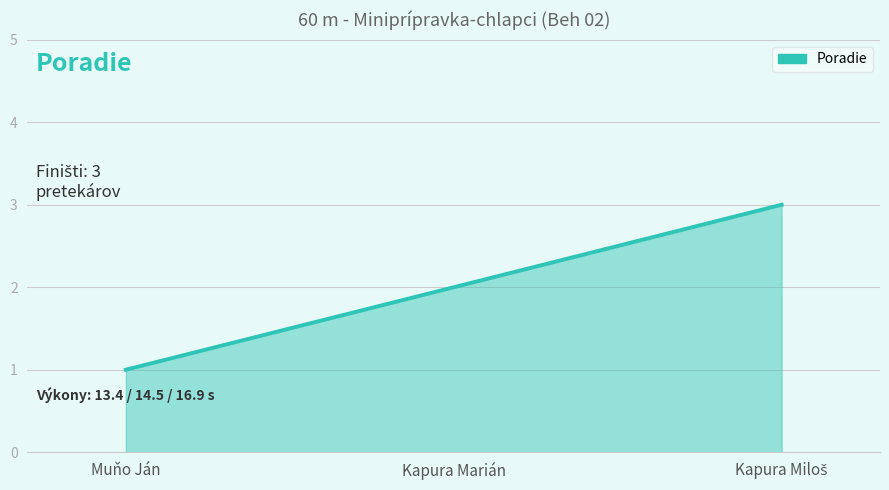

Is it true that the value at Kapura Marián is 2?

True